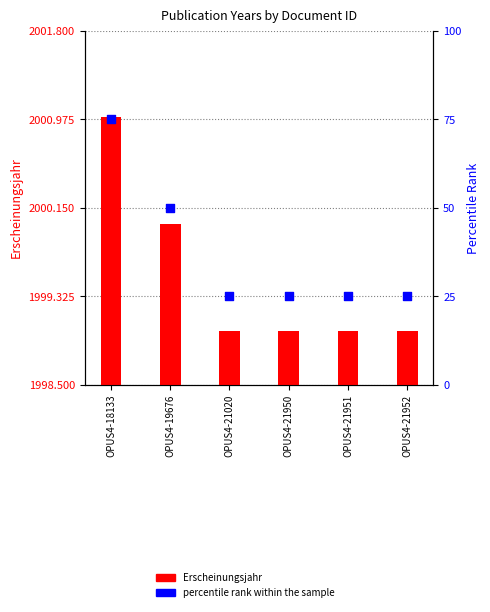

Which series has the largest total across all categories?

Erscheinungsjahr